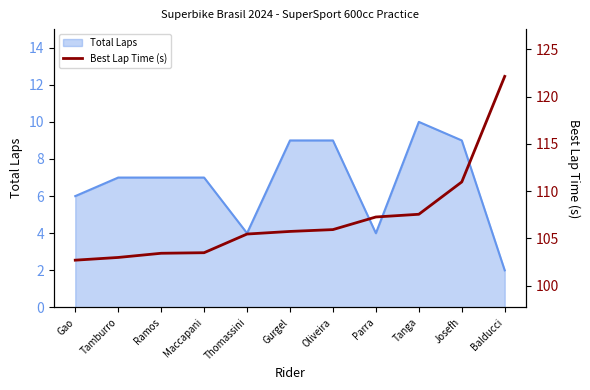

Reading left to right, what are all the values shown in this chart?

Gao=102.7	Tamburro=103.0	Ramos=103.4	Maccapani=103.5	Thomassini=105.5	Gurgel=105.7	Oliveira=105.9	Parra=107.3	Tanga=107.6	Josefh=111.0	Balducci=122.1